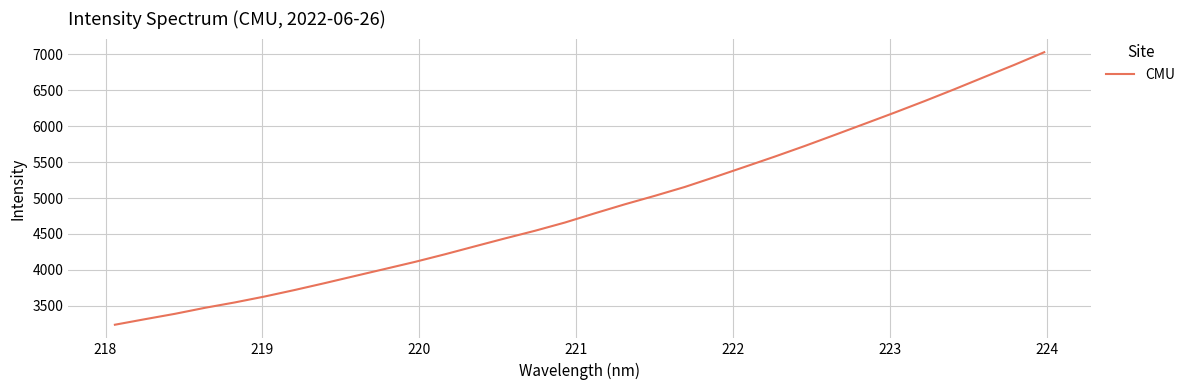

Reading left to right, transcribe all the data shown in this chart.

3236.9	3313.9	3388.8	3472.3	3547.6	3630.5	3721.0	3816.5	3915.1	4013.0	4111.4	4217.0	4327.8	4437.6	4543.8	4658.7	4787.3	4912.4	5030.3	5153.6	5291.6	5433.1	5575.7	5723.2	5876.7	6031.9	6187.7	6347.7	6513.1	6683.2	6852.3	7028.5